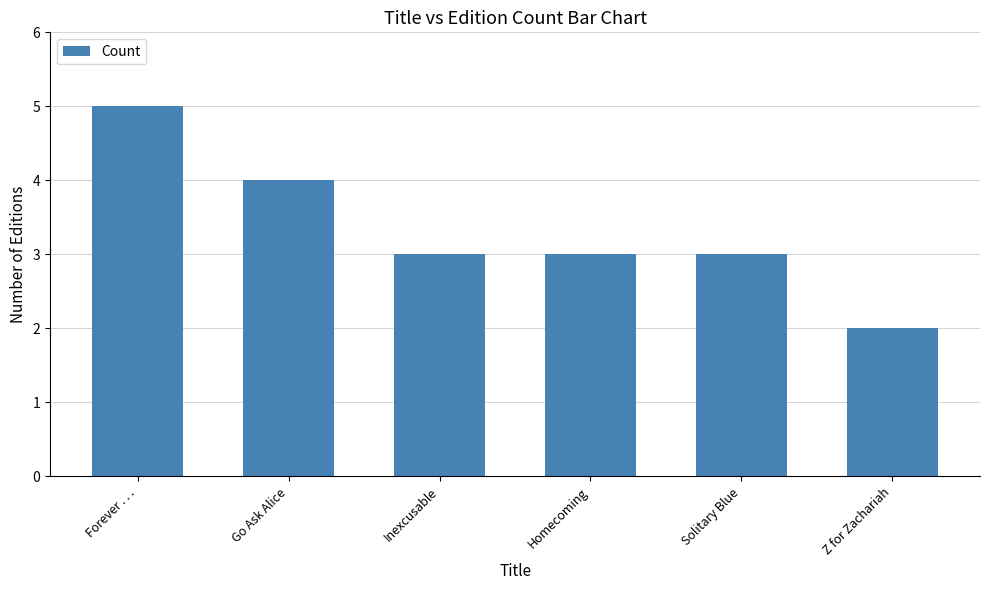

What is the greatest value displayed?

5